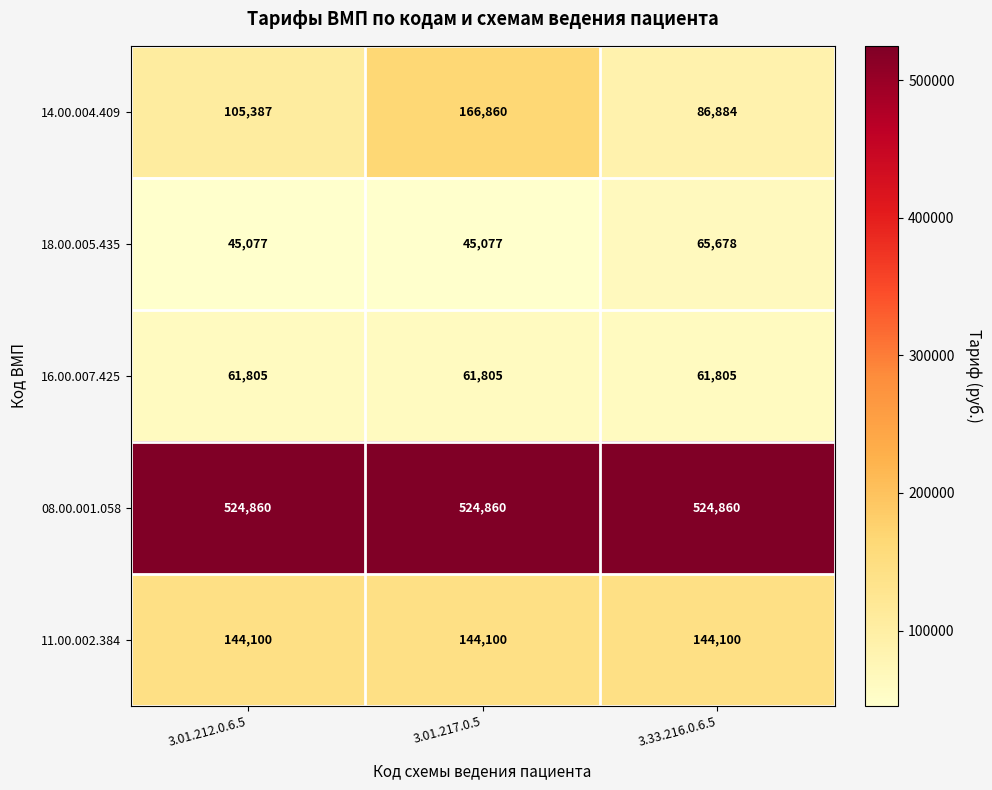

What is the minimum value for 14.00.004.409?

86884